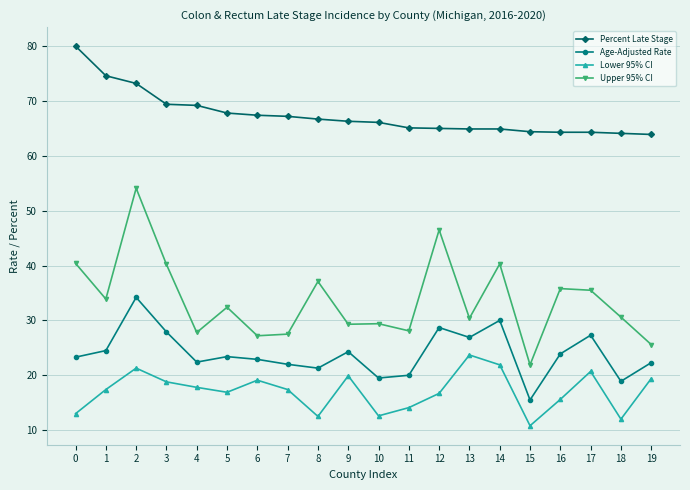

At which category is the sum across all series the highest?

2